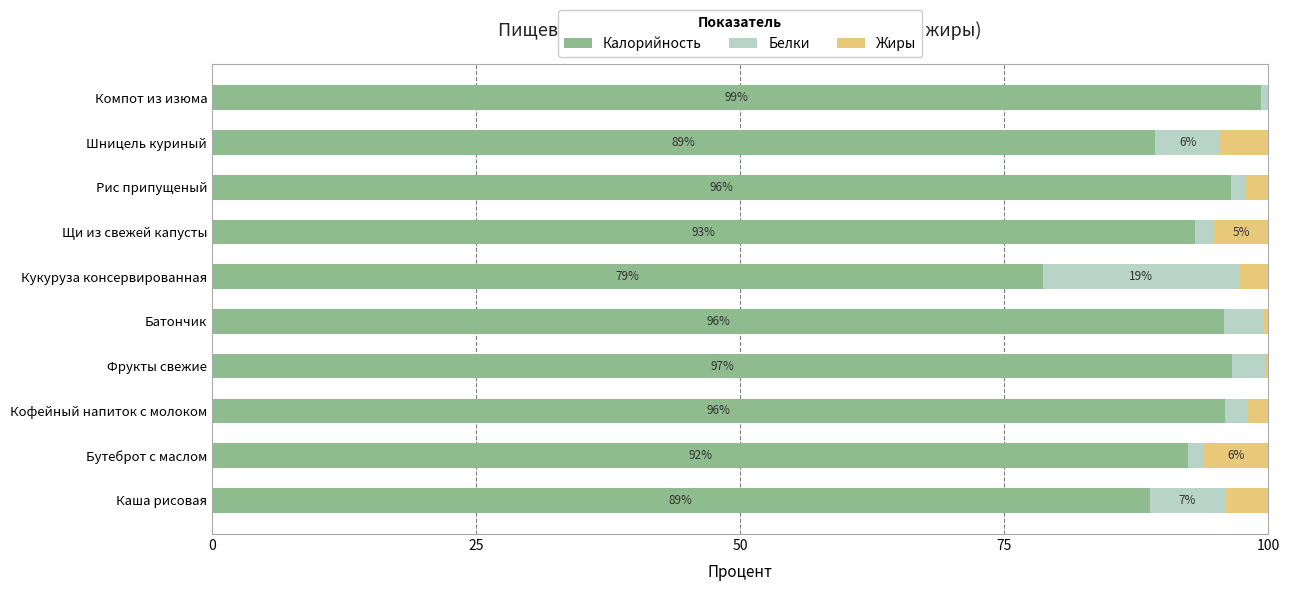

What is the maximum value for Калорийность?

99.3